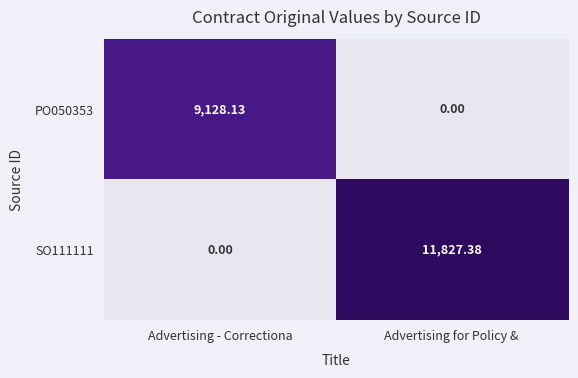

How many distinct data groups are displayed?

2